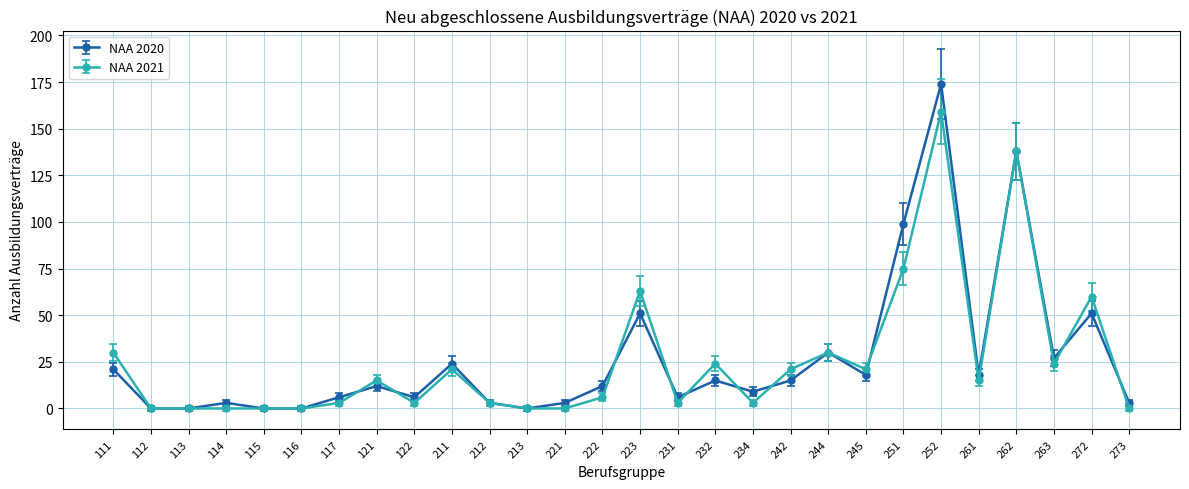

True or false: NAA 2021 has more than 1 points higher than both neighbors.

True